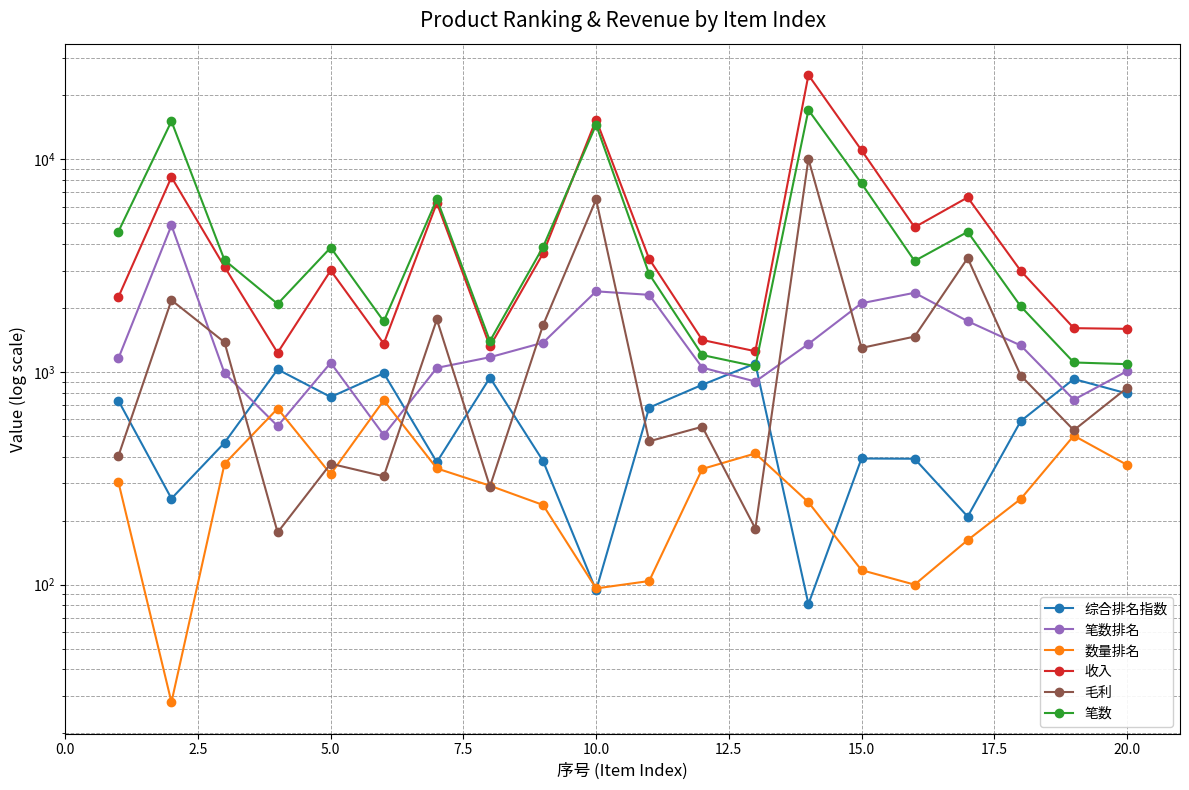

How many data points in 数量排名 are above 304?

9